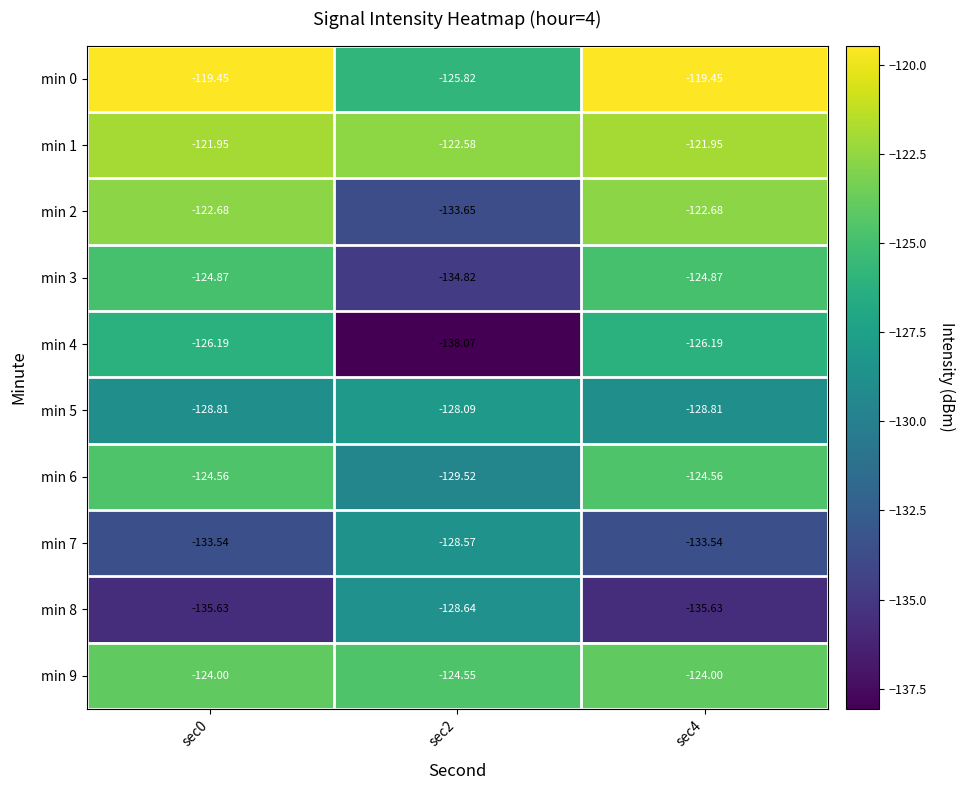

Is the value of min 1 at sec0 greater than the value of min 4 at sec0?

Yes